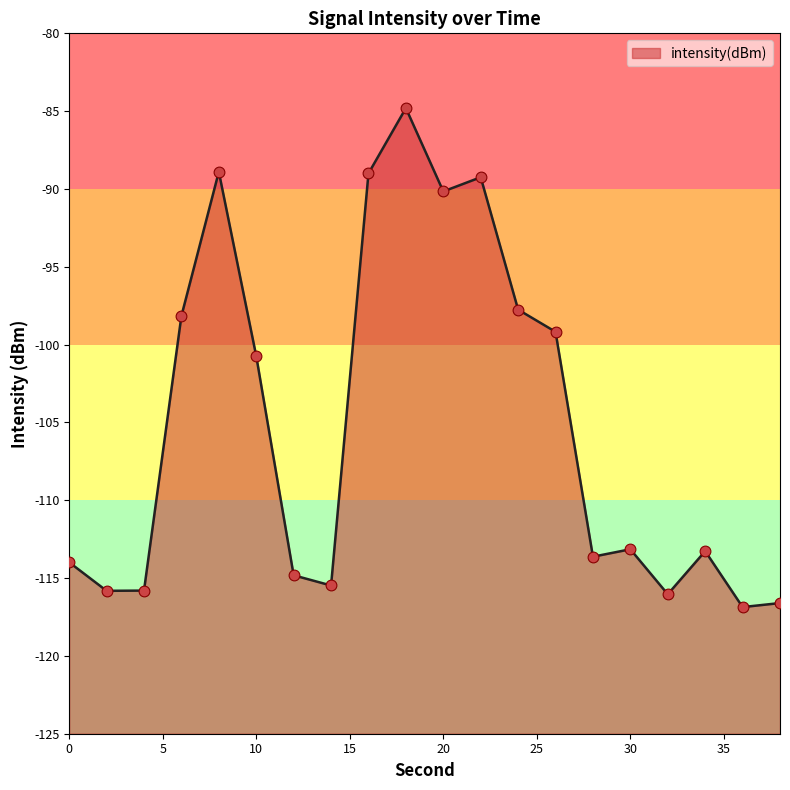

Between 22 and 6, which is larger?

22